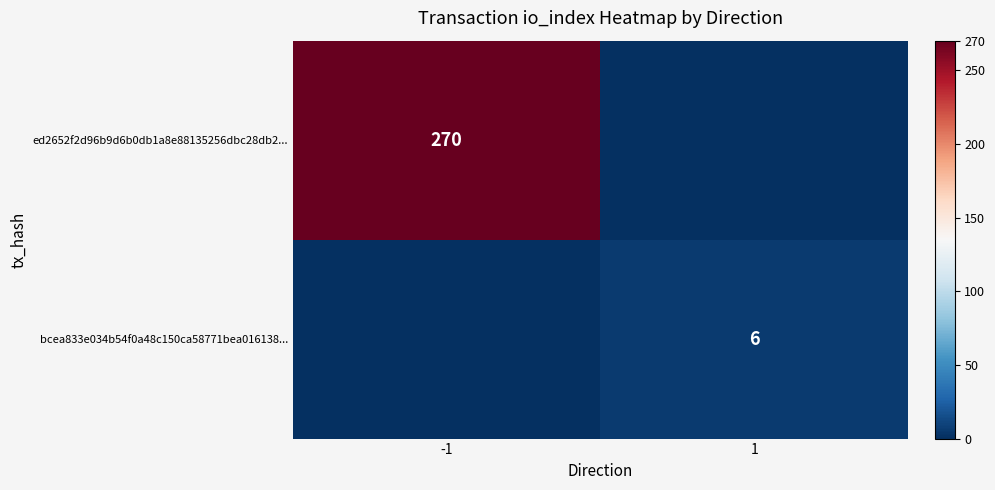

Is the value of bcea833e034b54f0a48c150ca58771bea016138... at 1 greater than the value of ed2652f2d96b9d6b0db1a8e88135256dbc28db2... at -1?

No